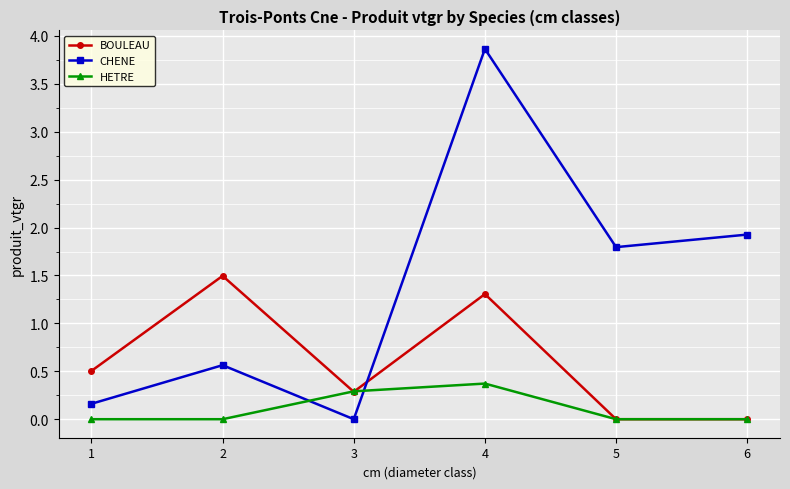

Where do CHENE and HETRE first cross each other?

2 and 3